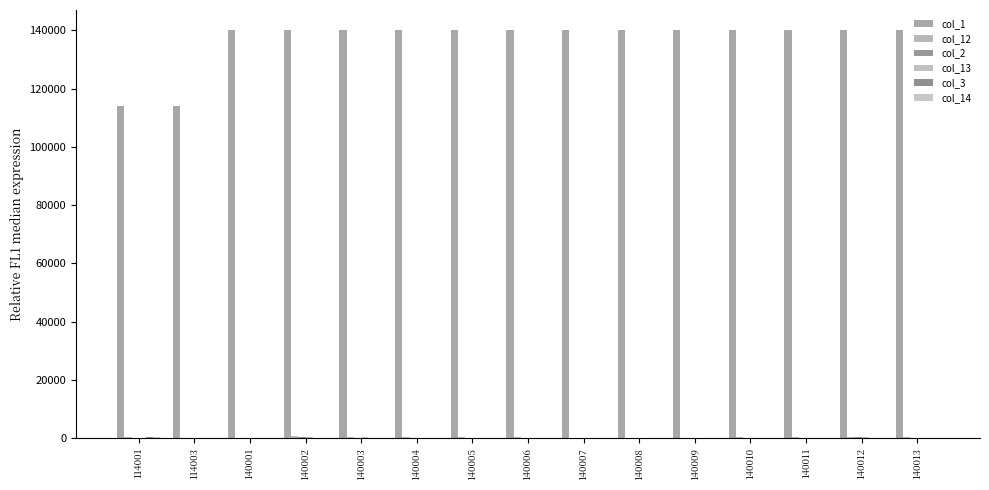

Count the number of data series in this chart.

6